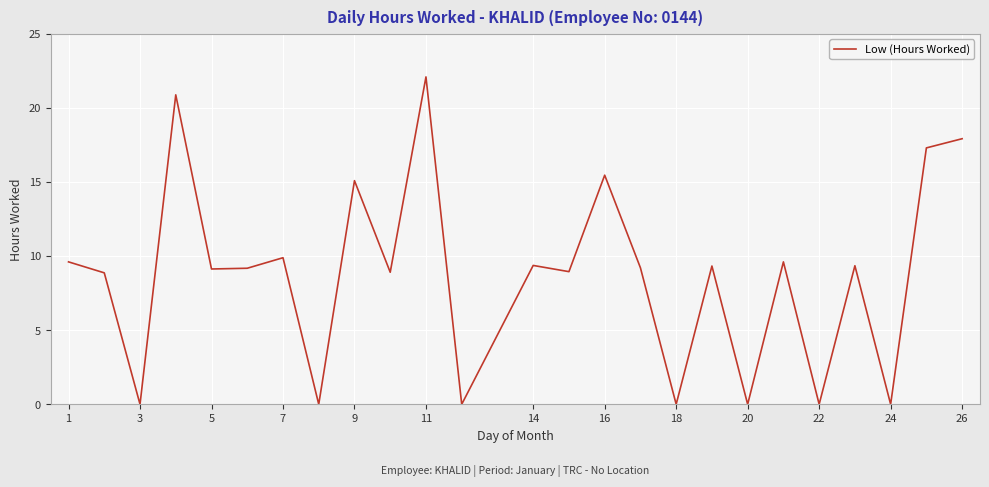

Is this an area chart (filled region under the line)?

No